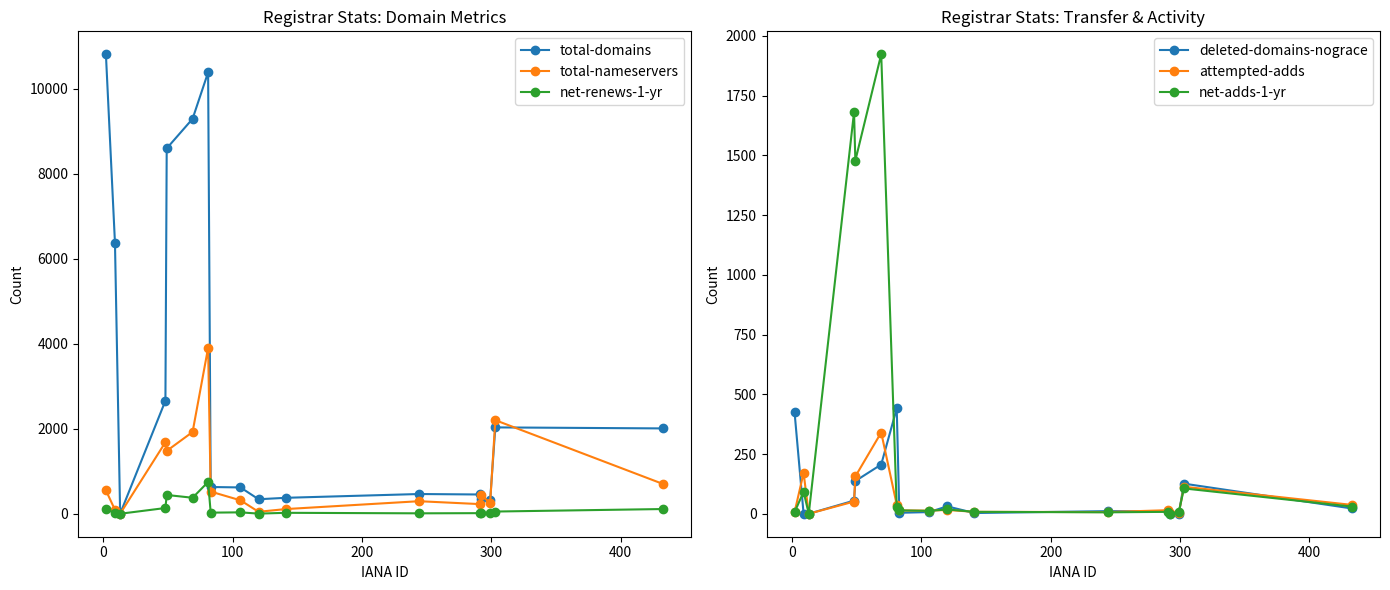

Which series has the largest total across all categories?

total-domains